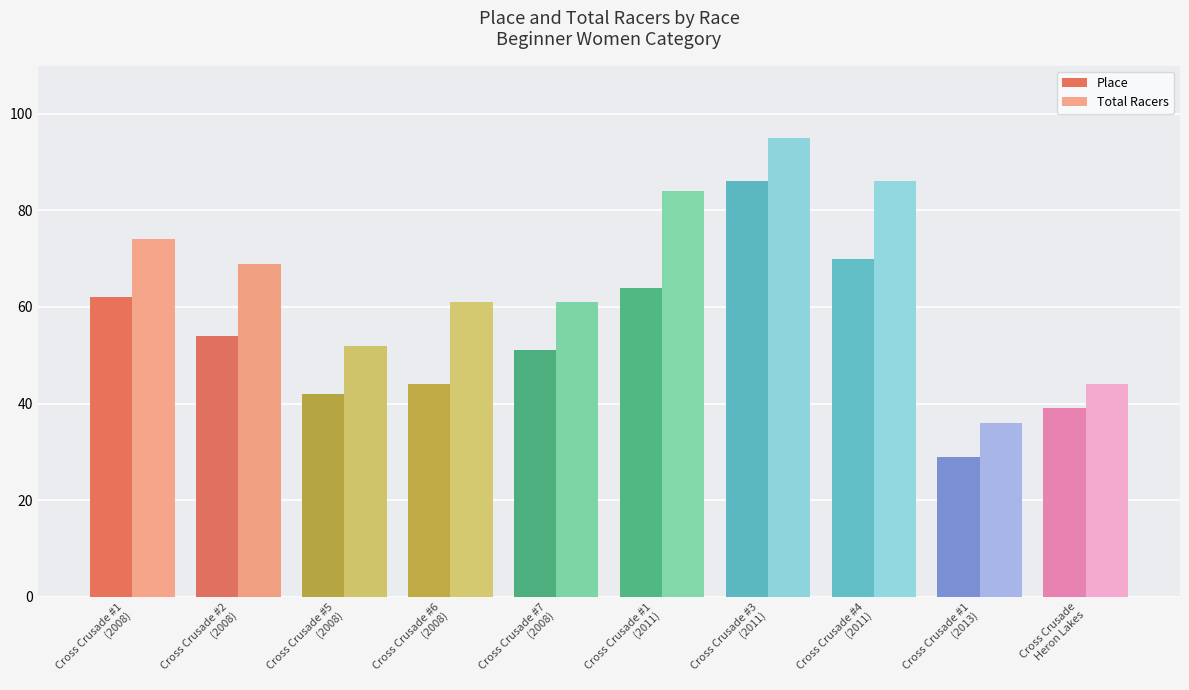

What are all the series names shown in the legend?

Place, Total Racers